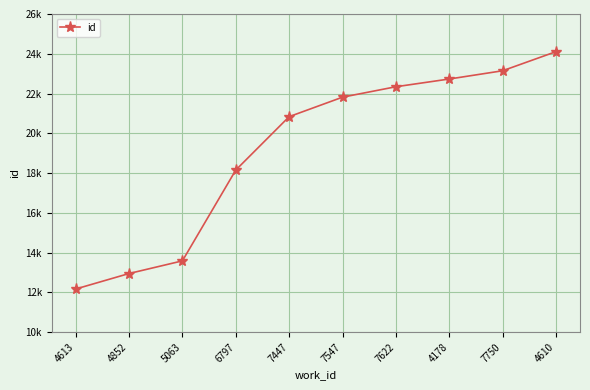

What is the sum of all values?

191820